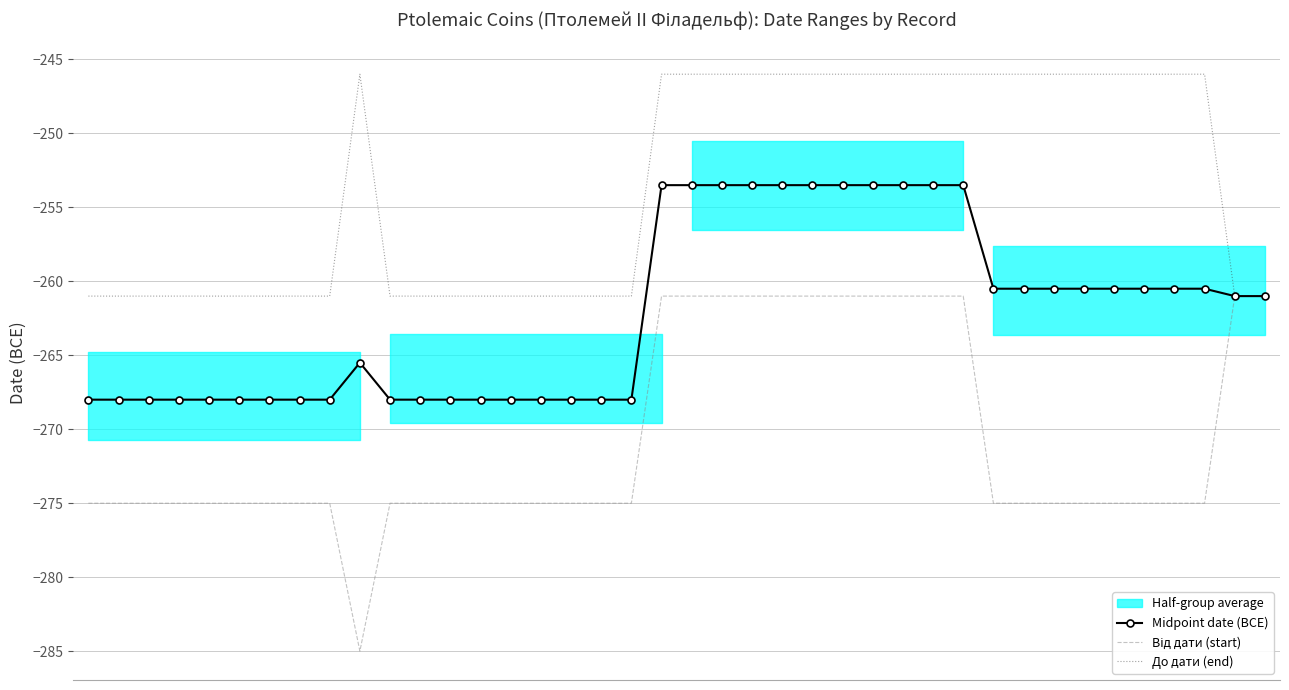

True or false: Midpoint date (BCE) has a value of -426.3 at 38.

False